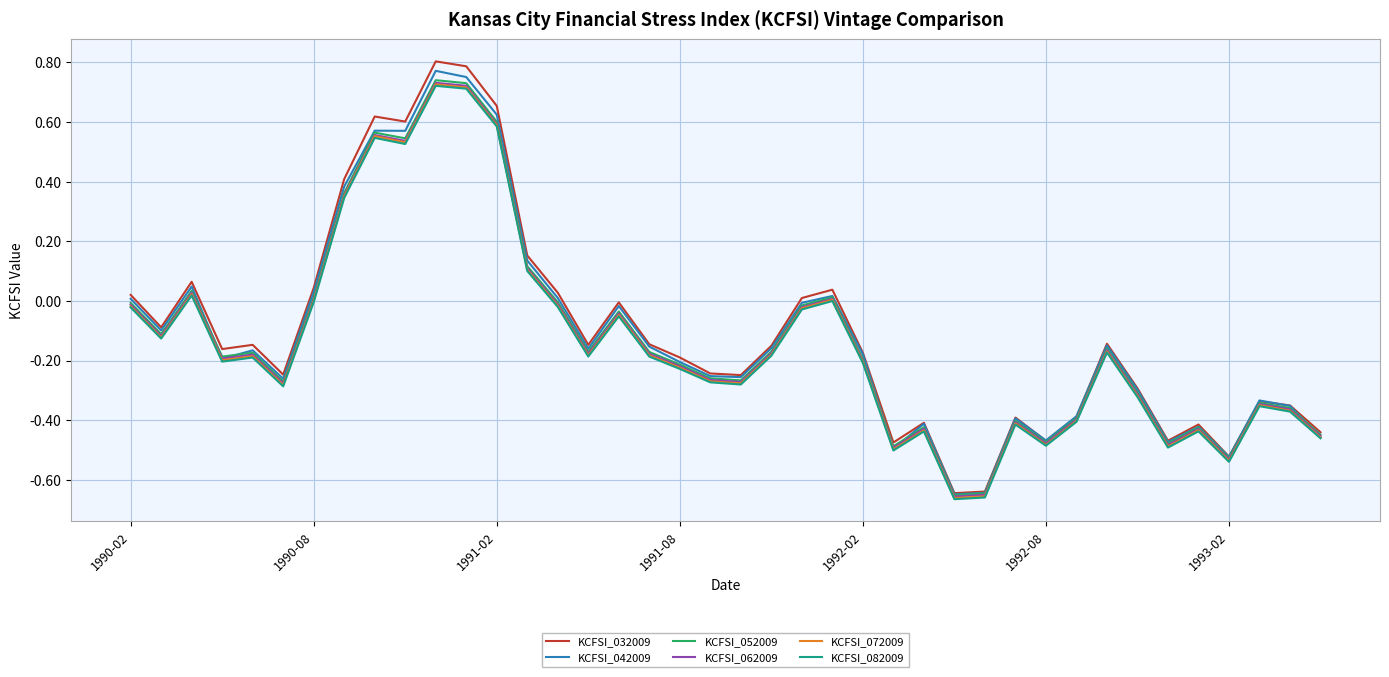

Which series has the widest spread of values?

KCFSI_032009